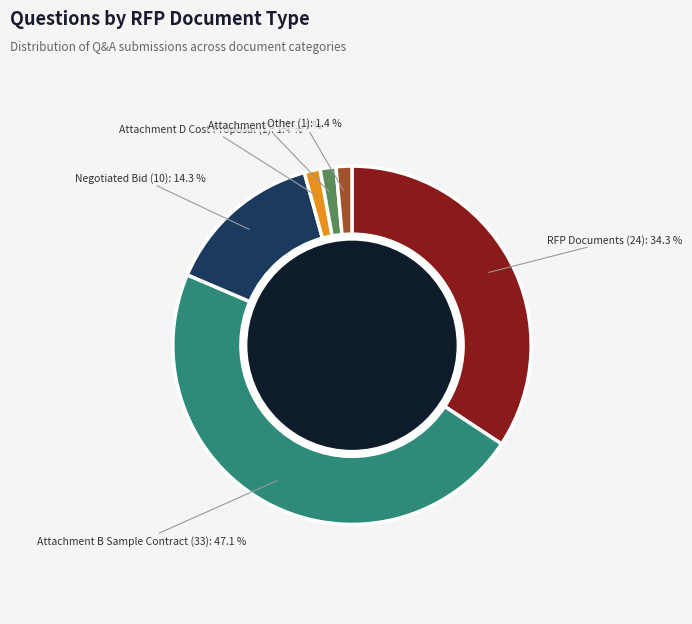

Is there any slice that represents more than half of the pie?

No